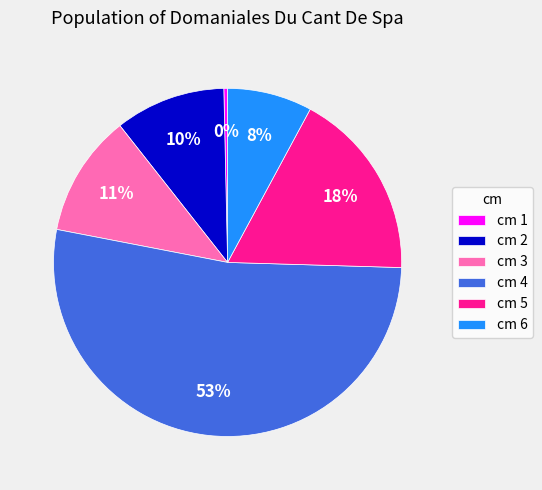

What percentage is the cm 3 slice, to the nearest percent?

11%